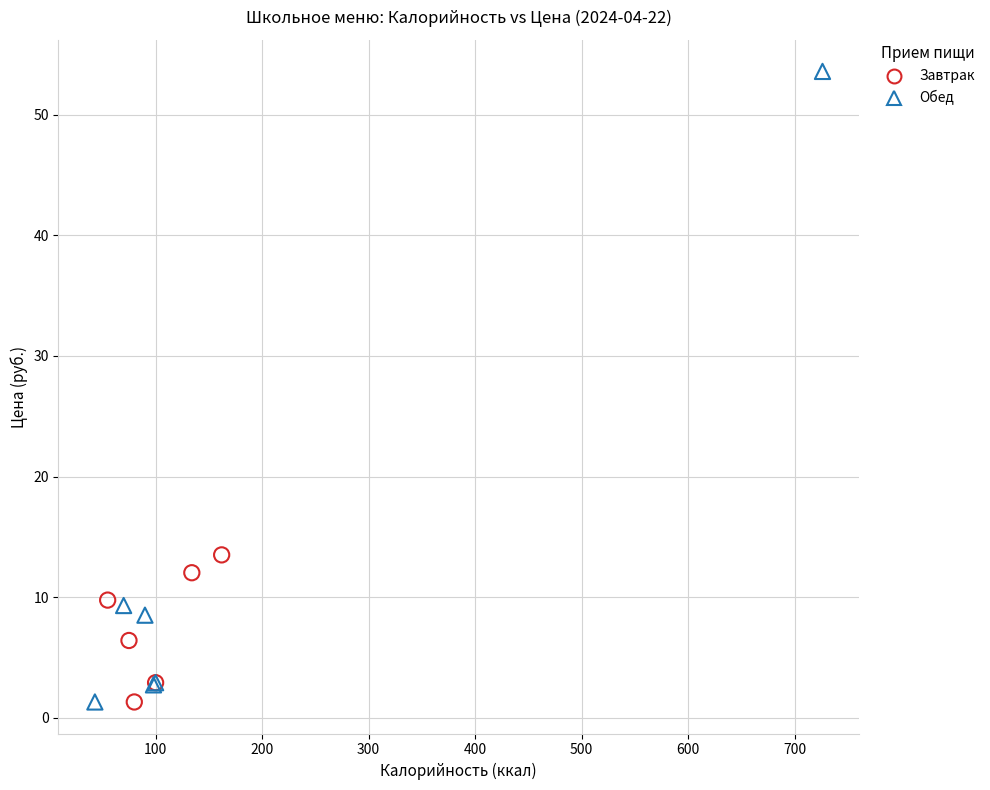

Which series has the largest Y range (max minus min)?

Обед